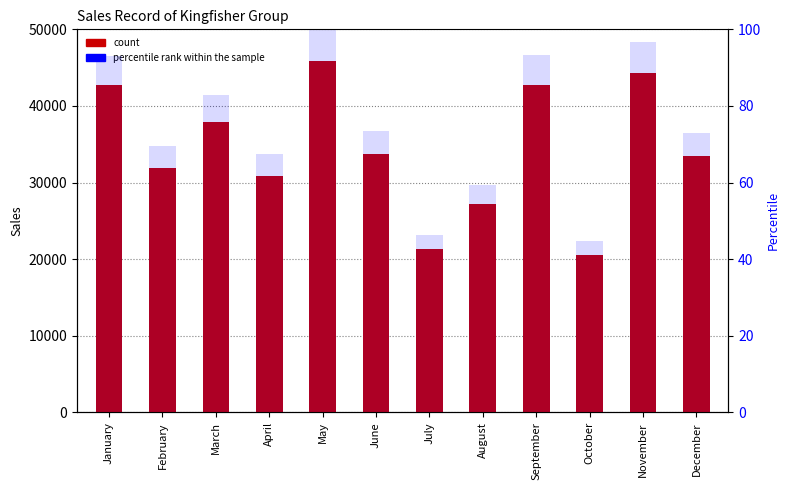

Rank the categories by percentile rank within the sample value from highest to lowest.

May, November, September, January, March, June, December, February, April, August, July, October